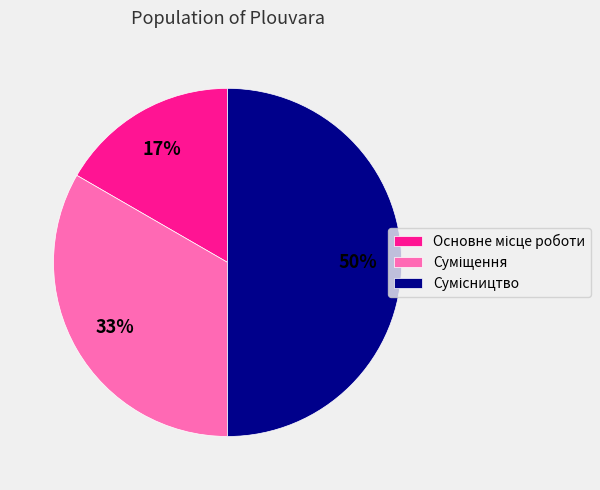

To the nearest percent, what is the average slice percentage?

33%